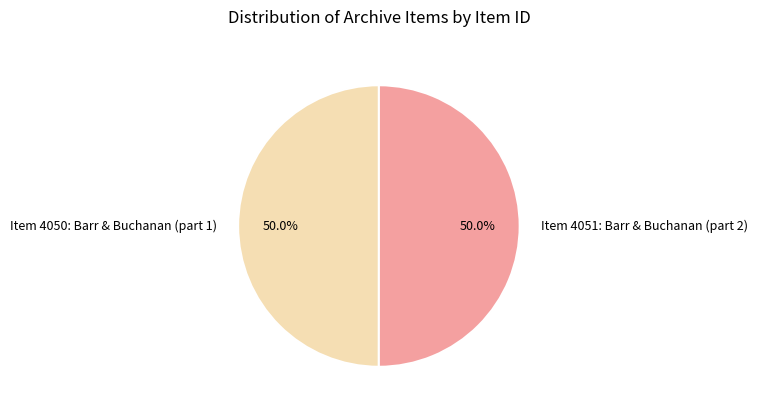

Is the sum of Item 4050: Barr & Buchanan (part 1) and Item 4051: Barr & Buchanan (part 2) greater than half?

Yes